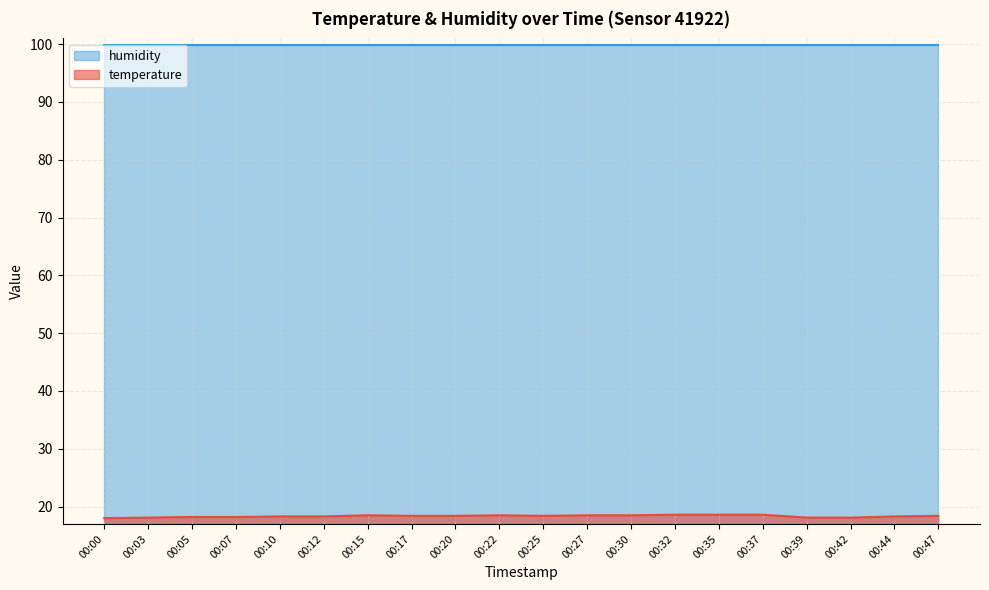

Approximately how many times larger is the value at 00:30 compared to 00:17?

1.0